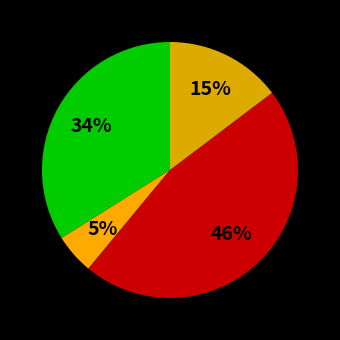

Count the number of slices in the pie.

4